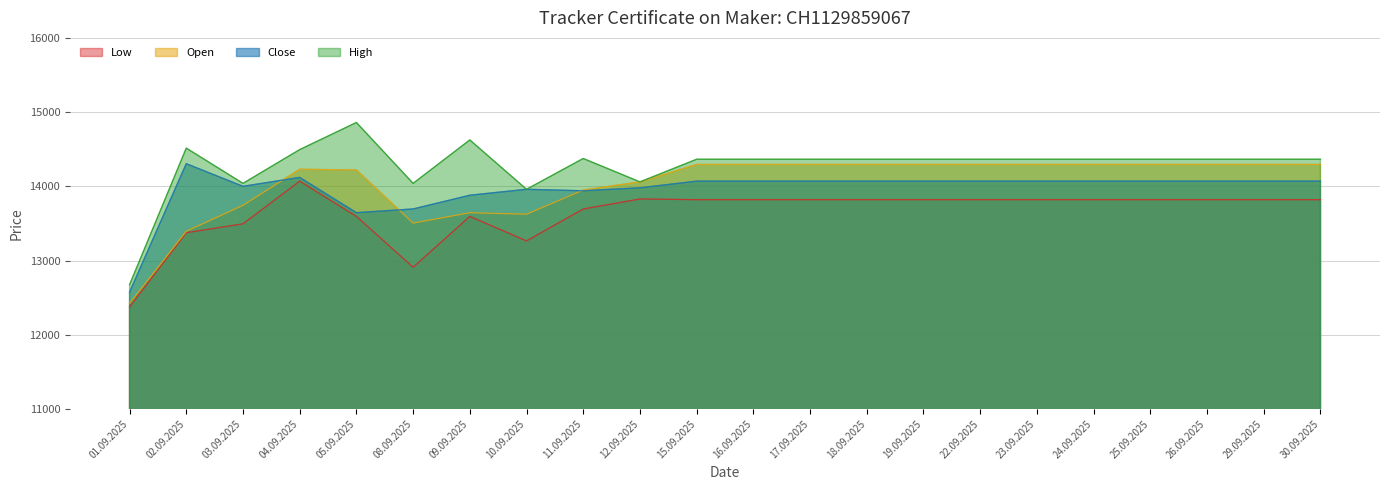

What is the minimum value for Open?

12425